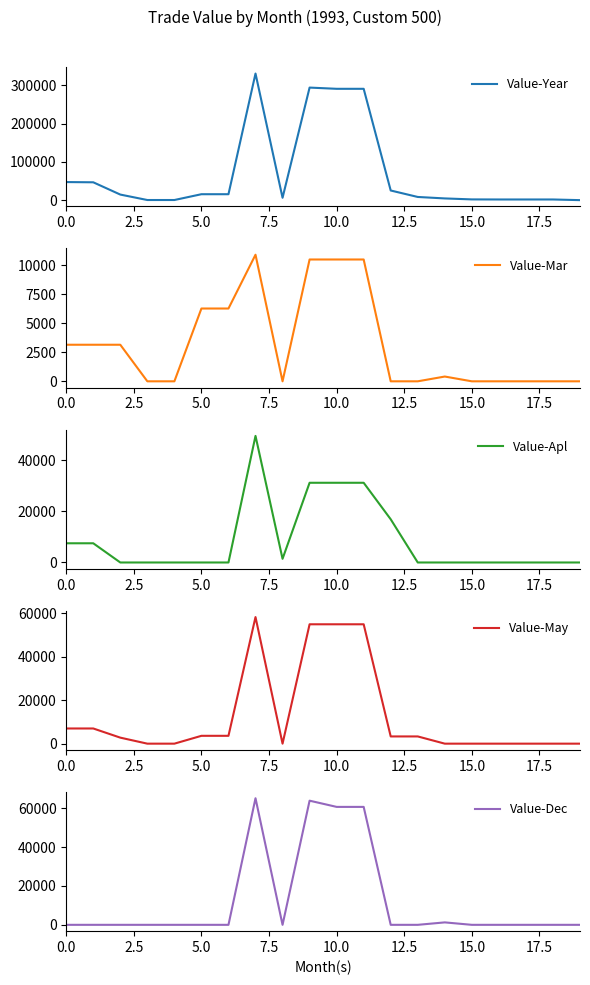

Count the number of categories in the chart.

20